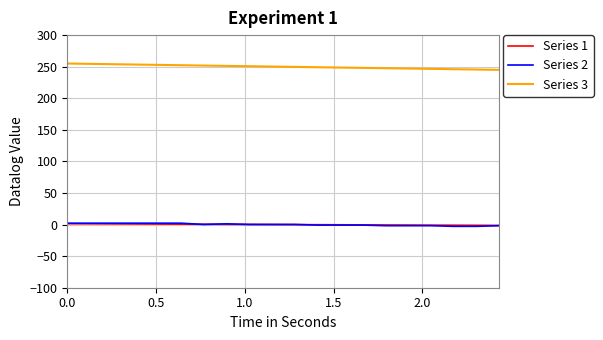

How many categories are shown in the chart?

20